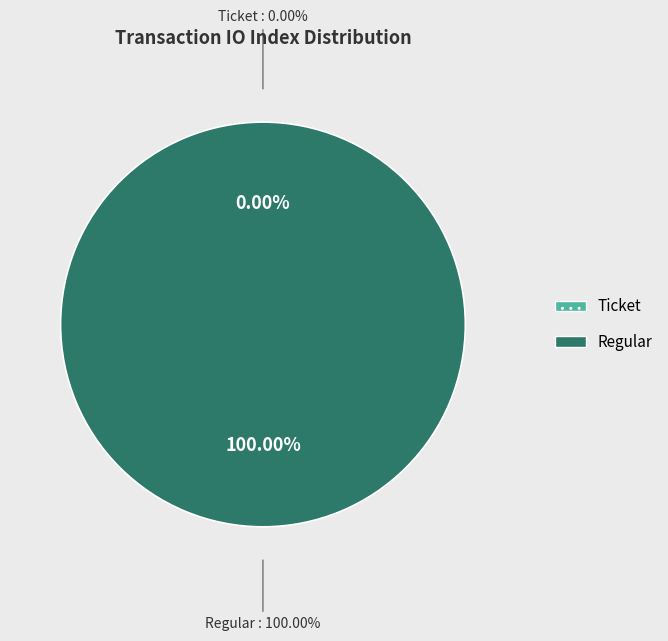

Which slice is the largest?

Regular